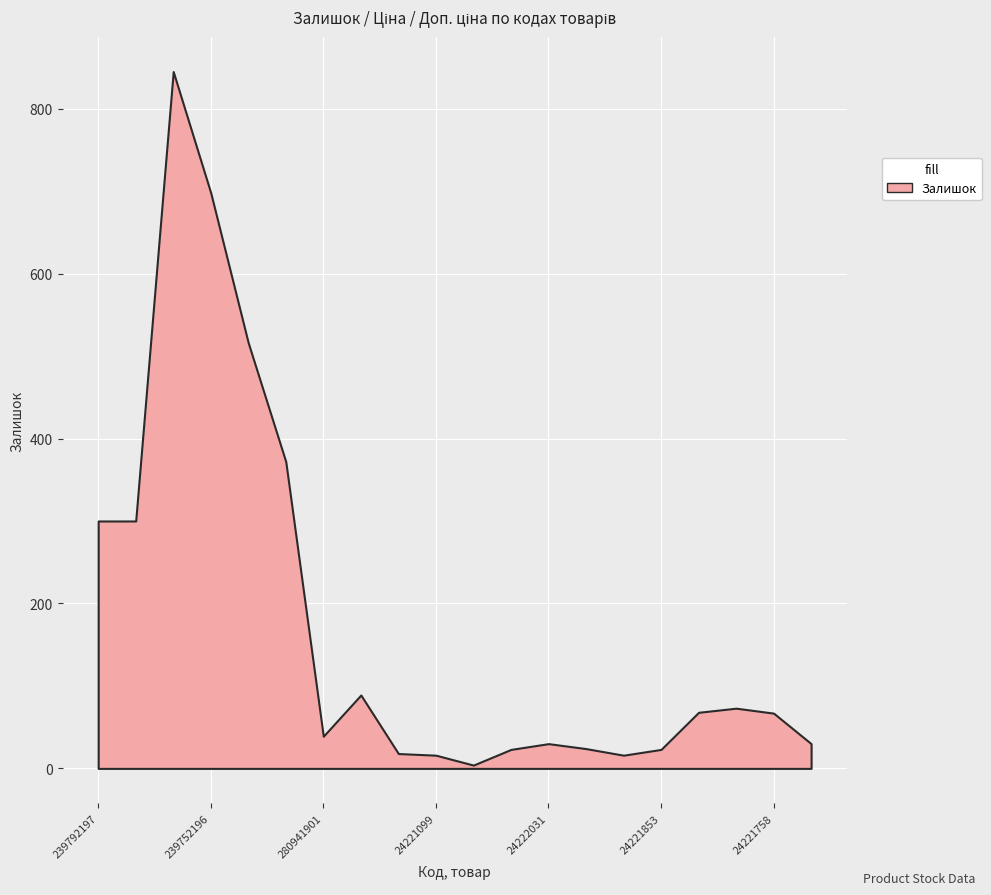

What is the label of the 15th point from the right?

271702229